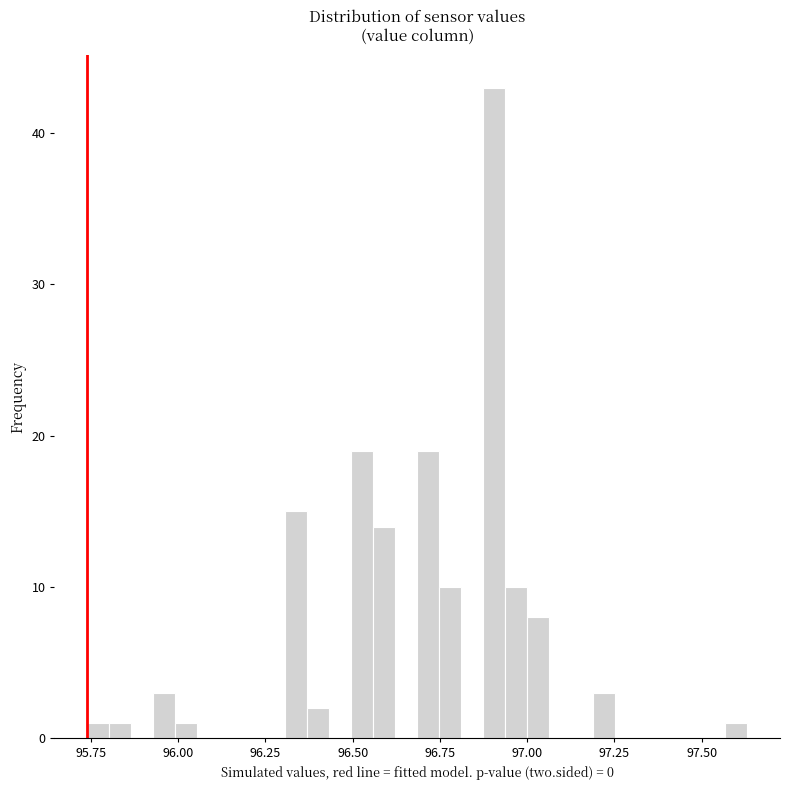

Read against the x-axis, roughly where is the centre of the tallest bar?

96.90